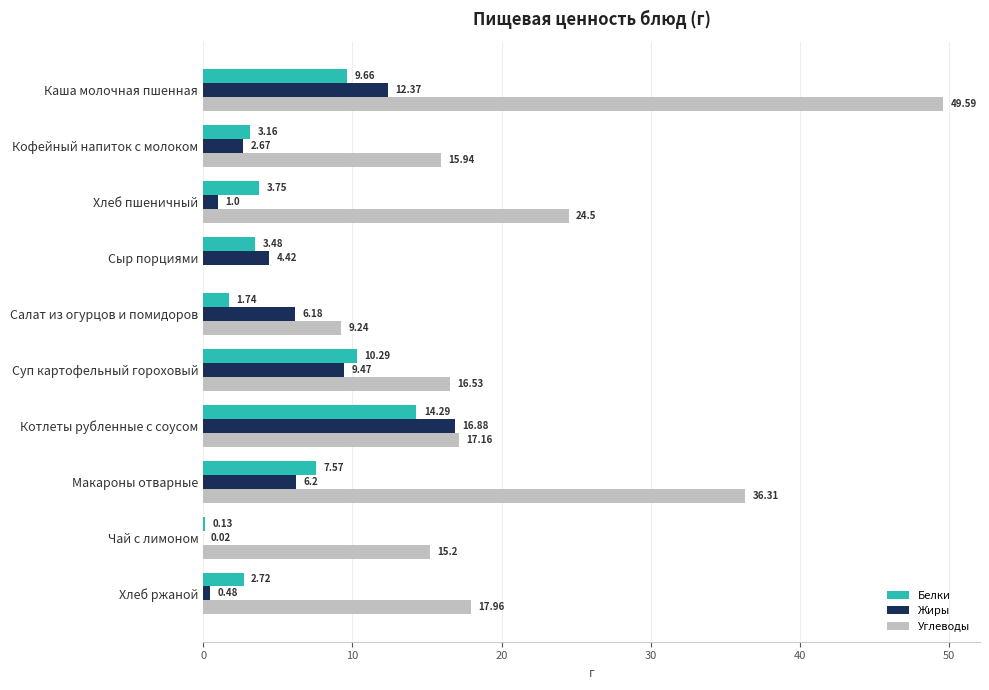

What is the sum of all Жиры values?

59.7